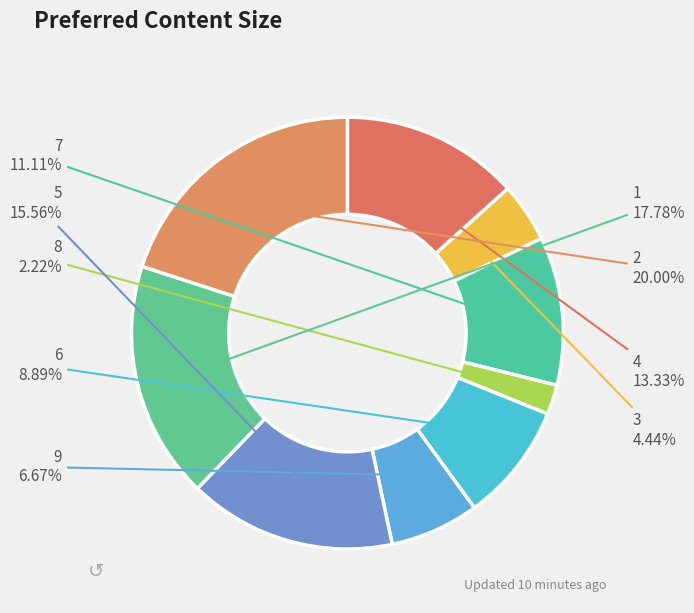

Count the number of slices in the pie.

9